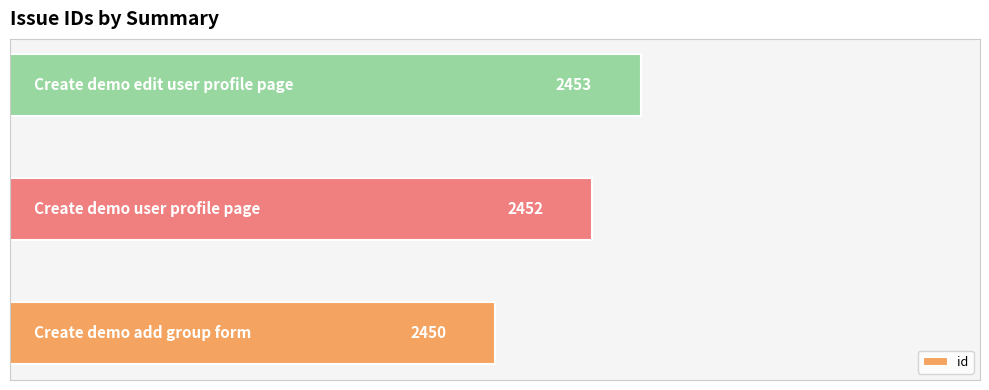

Reading bottom to top, what are all the values shown in this chart?

2450	2452	2453